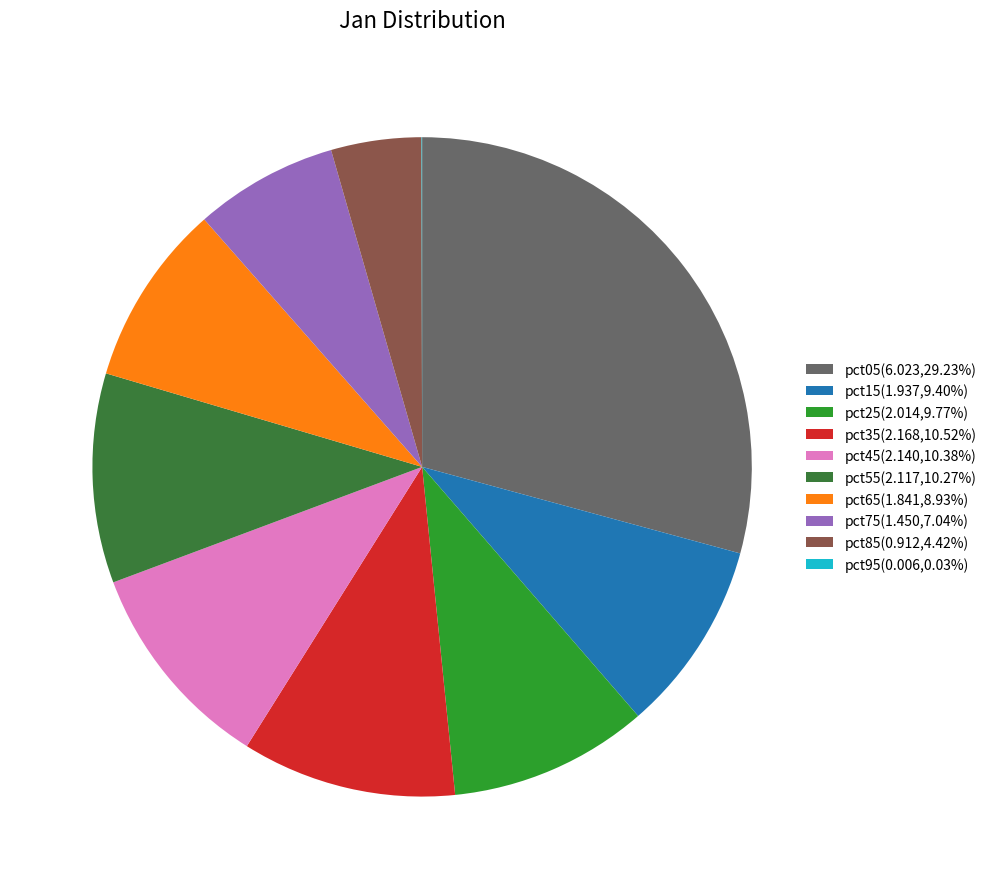

What is the ratio of the value at pct75(1.450,7.04%) to the value at pct45(2.140,10.38%)?

0.7